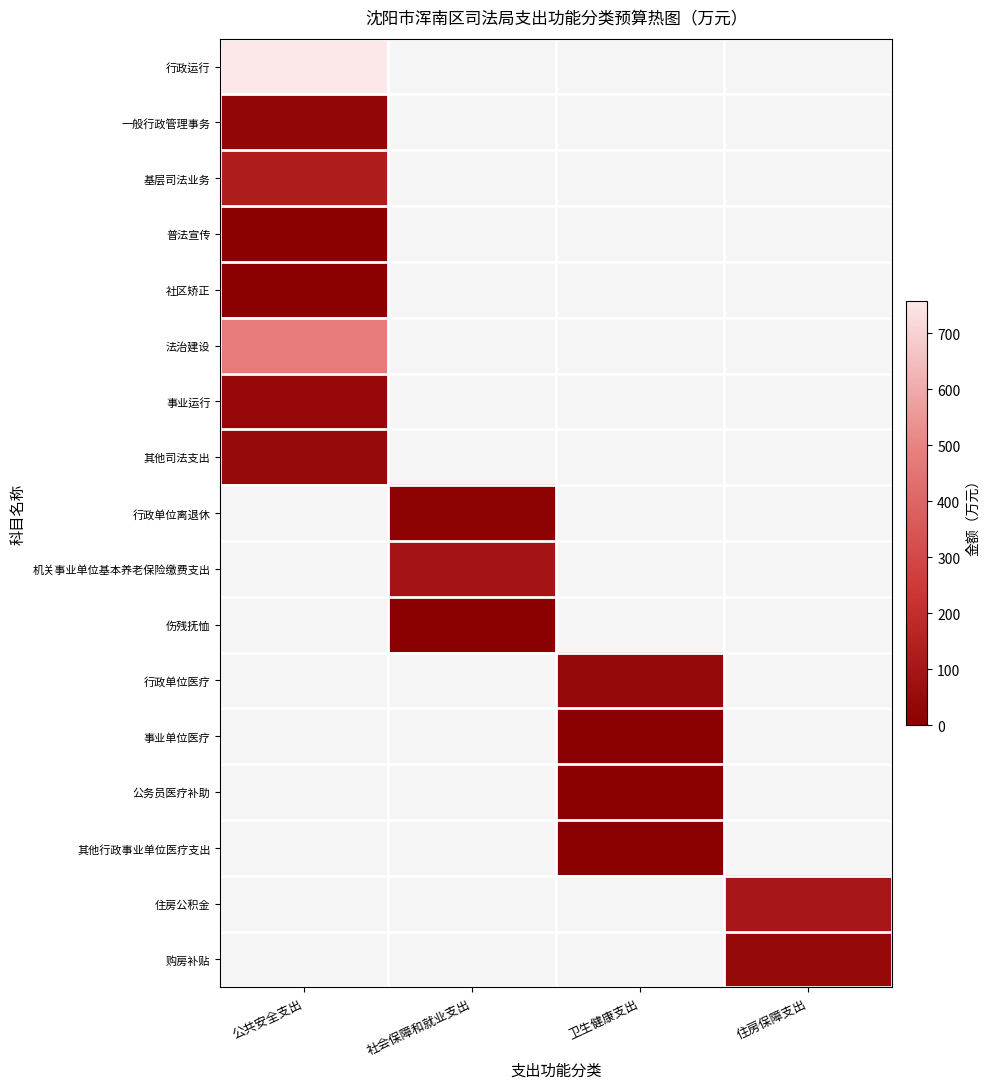

Is the value of 行政单位医疗 at 社会保障和就业支出 greater than the value of 行政单位离退休 at 公共安全支出?

No